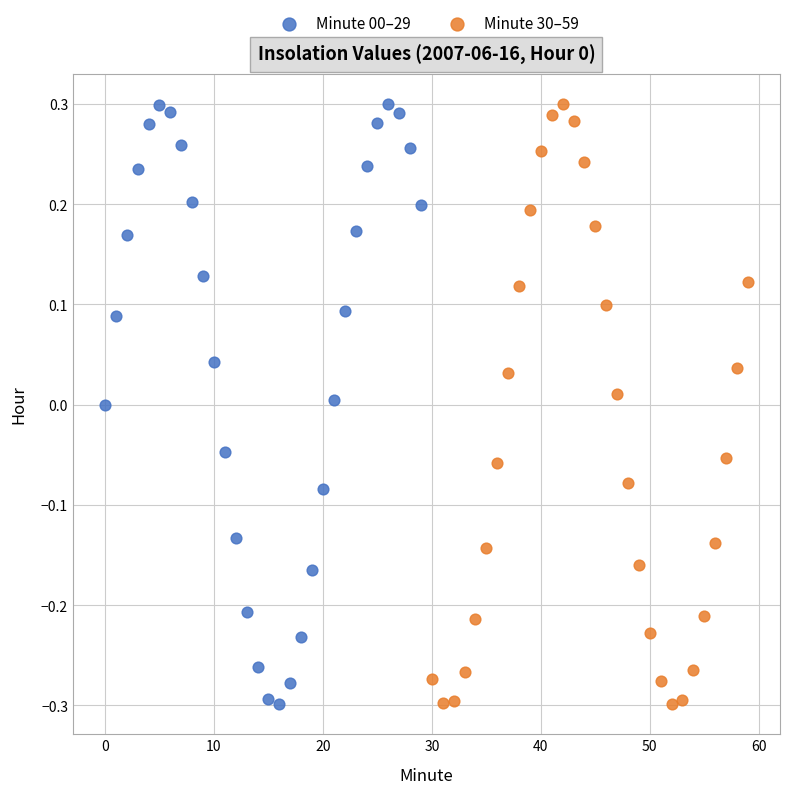

What are all the series names shown in the legend?

Minute 00–29, Minute 30–59